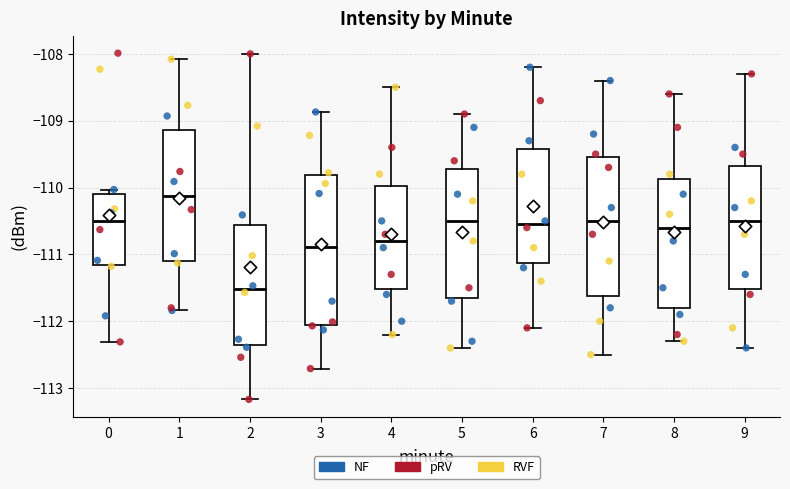

Where does the lower whisker of the box at x = 8 end on the y-axis? The values are not printed on the chart, so give them approximately, as read against the axis.

-112.3